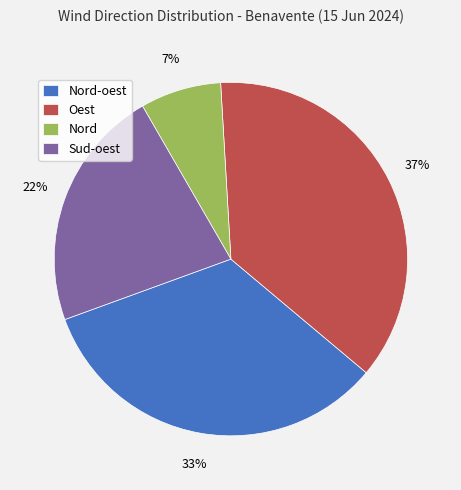

To the nearest percent, what is the difference between the largest and smallest slice percentages?

30%